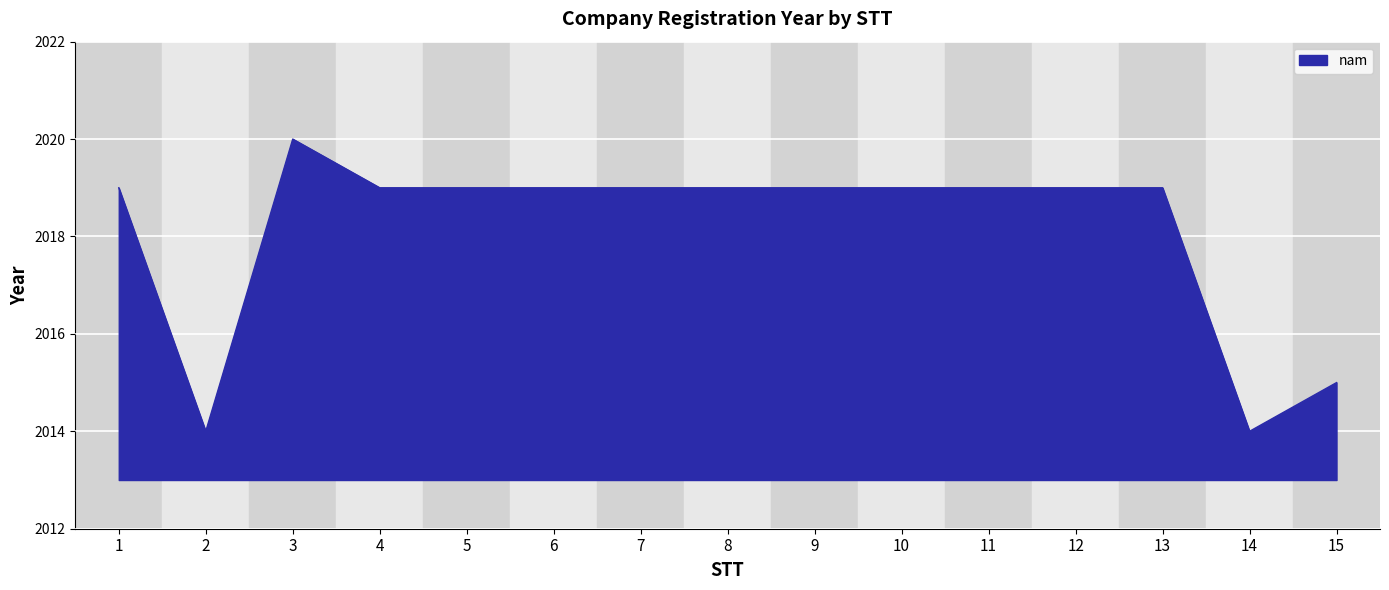

What is the greatest value displayed?

2020